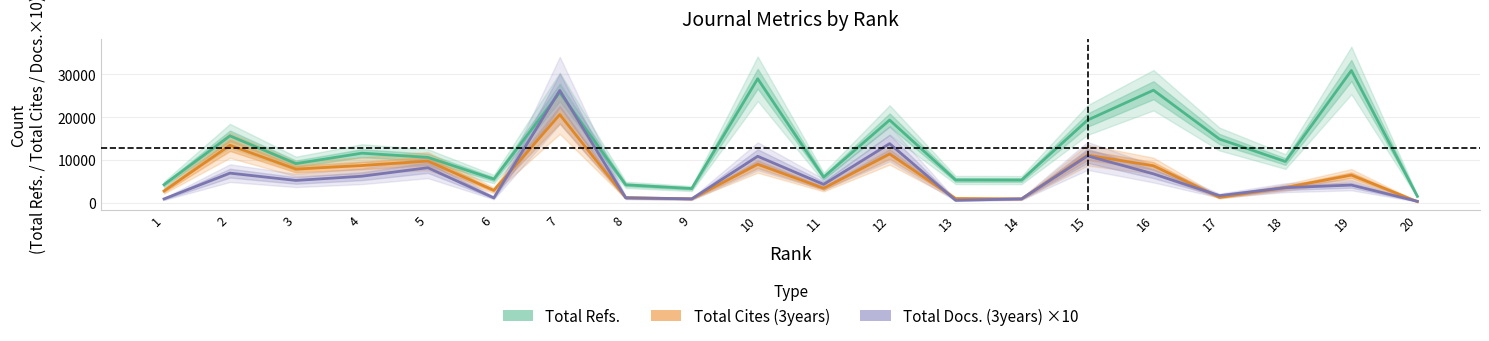

Rank the series at 12 from lowest to highest value.

Total Cites (3years), Total Docs. (3years), Total Refs.